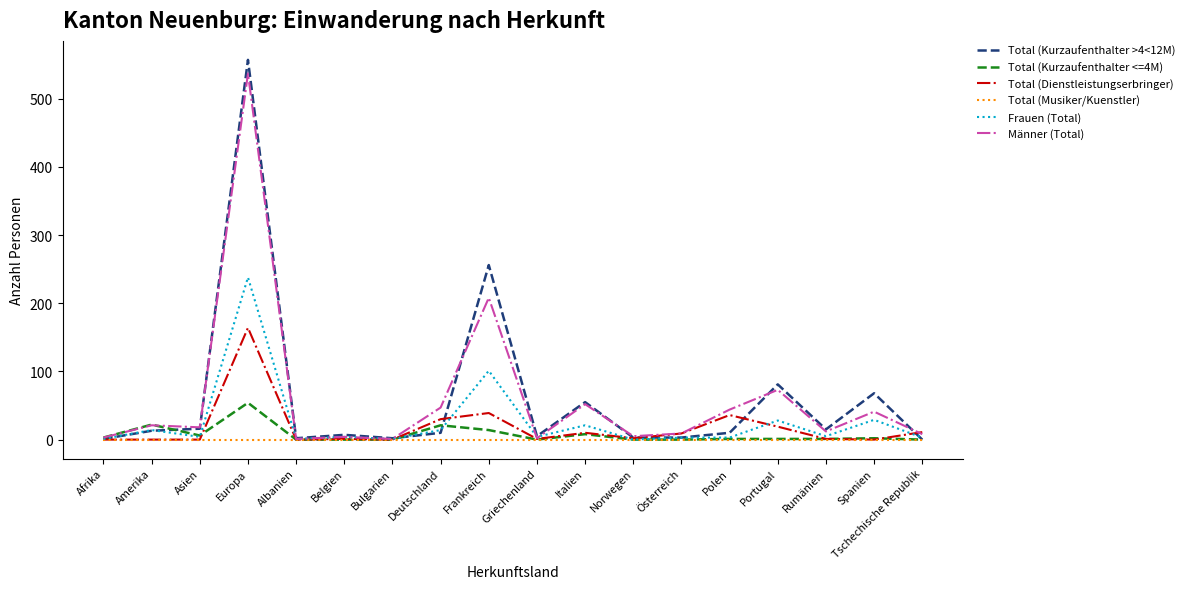

What are all the series names shown in the legend?

Total (Kurzaufenthalter >4<12M), Total (Kurzaufenthalter <=4M), Total (Dienstleistungserbringer), Total (Musiker/Kuenstler), Frauen (Total), Männer (Total)